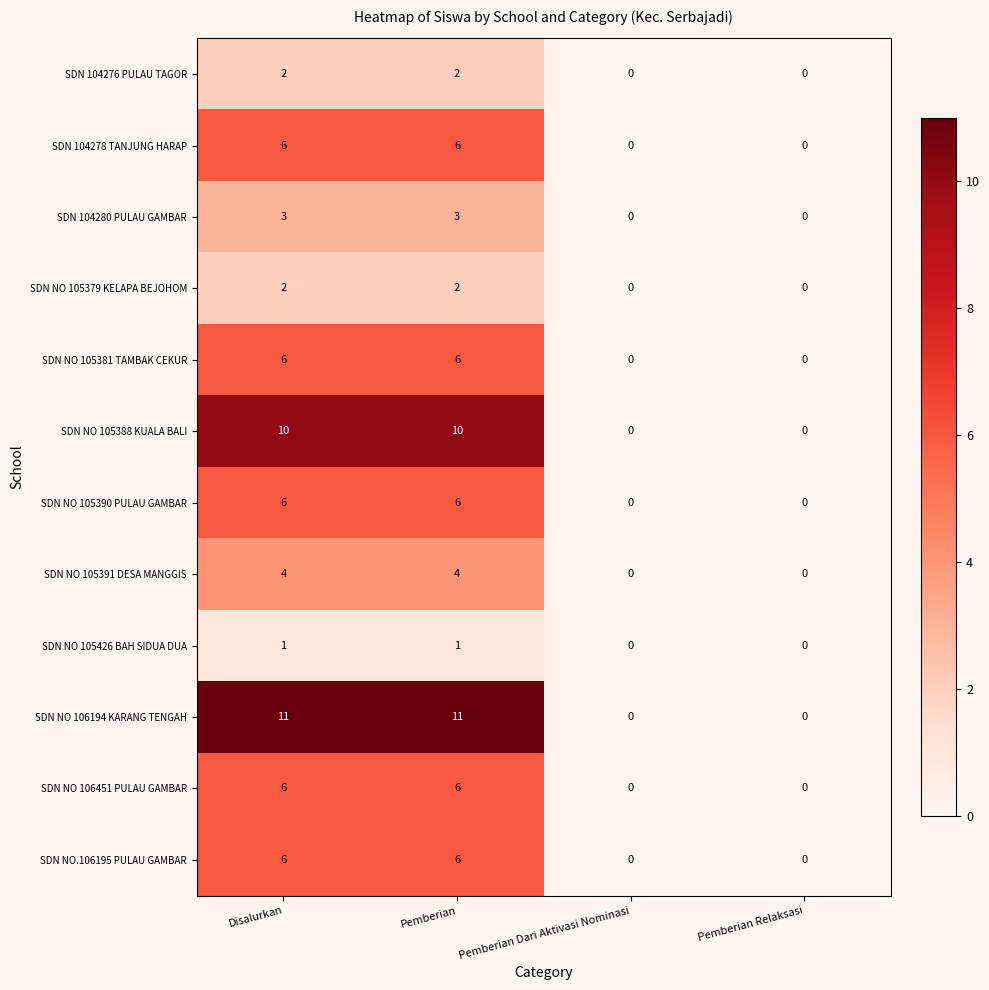

What is the maximum value shown in the chart?

11